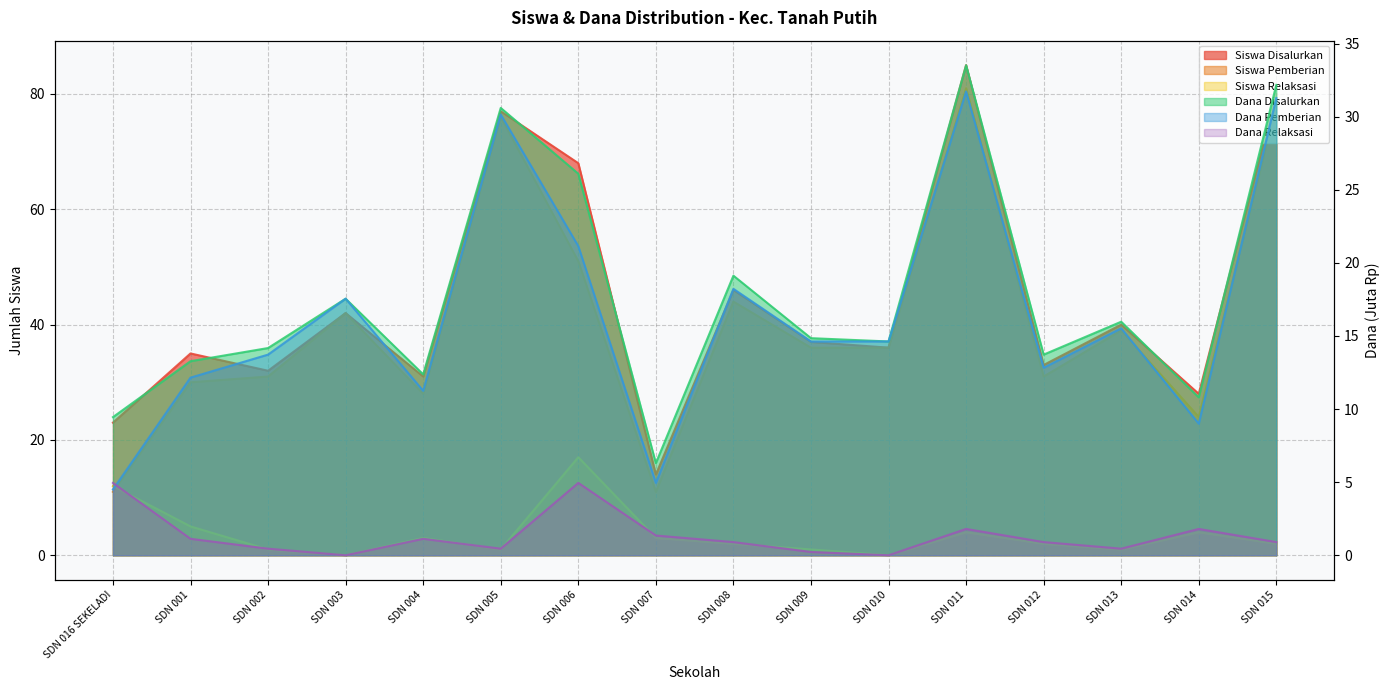

Reading left to right, transcribe all the data shown in this chart.

Siswa Disalurkan: 23.0	35.0	32.0	42.0	31.0	77.0	68.0	14.0	46.0	37.0	36.0	85.0	33.0	40.0	28.0	80.0
Dana Disalurkan: 9.4	13.3	14.2	17.6	12.4	30.6	26.1	6.3	19.1	14.8	14.6	33.5	13.7	16.0	10.8	32.2
Dana Pemberian: 4.5	12.2	13.7	17.6	11.2	30.1	21.1	5.0	18.2	14.6	14.6	31.7	12.8	15.5	9.0	31.3
Siswa Pemberian: 11.0	30.0	31.0	42.0	28.0	76.0	51.0	11.0	44.0	36.0	36.0	81.0	31.0	39.0	24.0	78.0
Pemberian Relaksasi Siswa: 12.0	5.0	1.0	0.0	3.0	1.0	17.0	3.0	2.0	1.0	0.0	4.0	2.0	1.0	4.0	2.0
Dana Relaksasi: 5.0	1.1	0.5	0.0	1.1	0.5	5.0	1.4	0.9	0.2	0.0	1.8	0.9	0.5	1.8	0.9